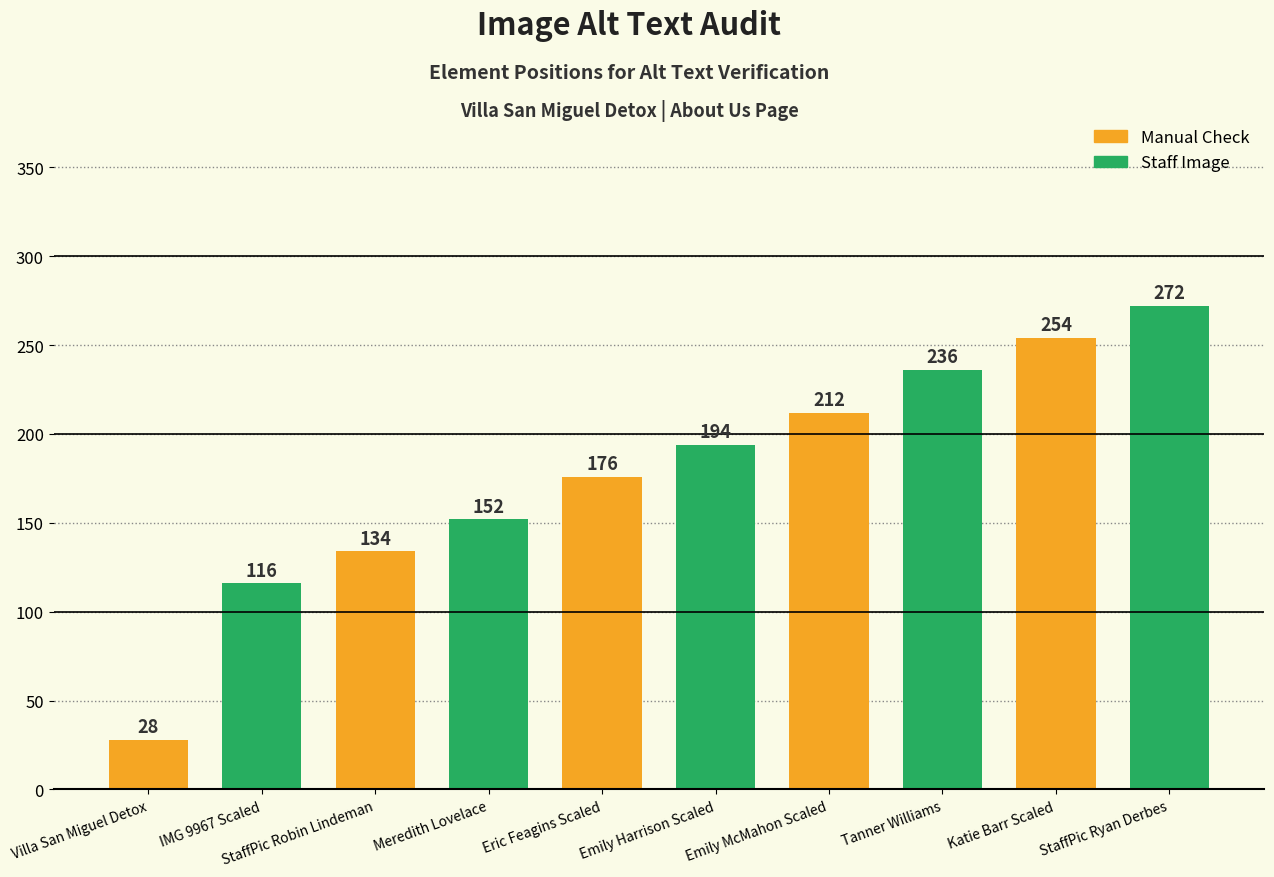

How many bars are there in total?

10